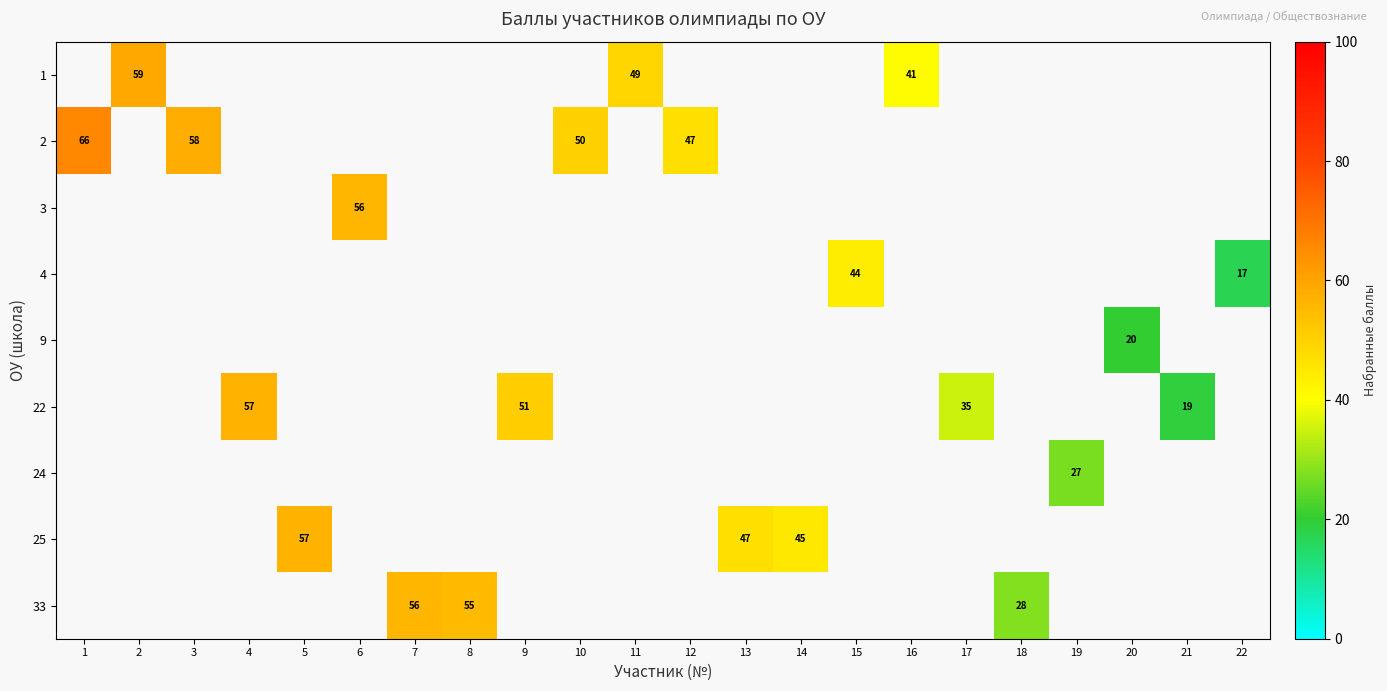

Count the number of categories in the chart.

22